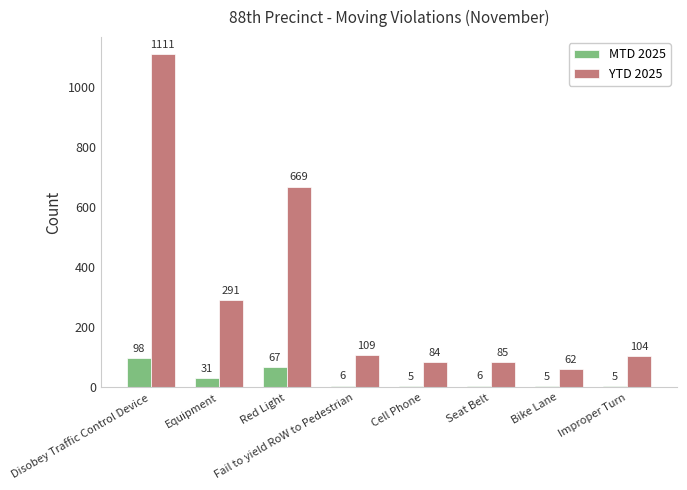

What is the label of the 4th bar from the left?

Fail to yield RoW to Pedestrian